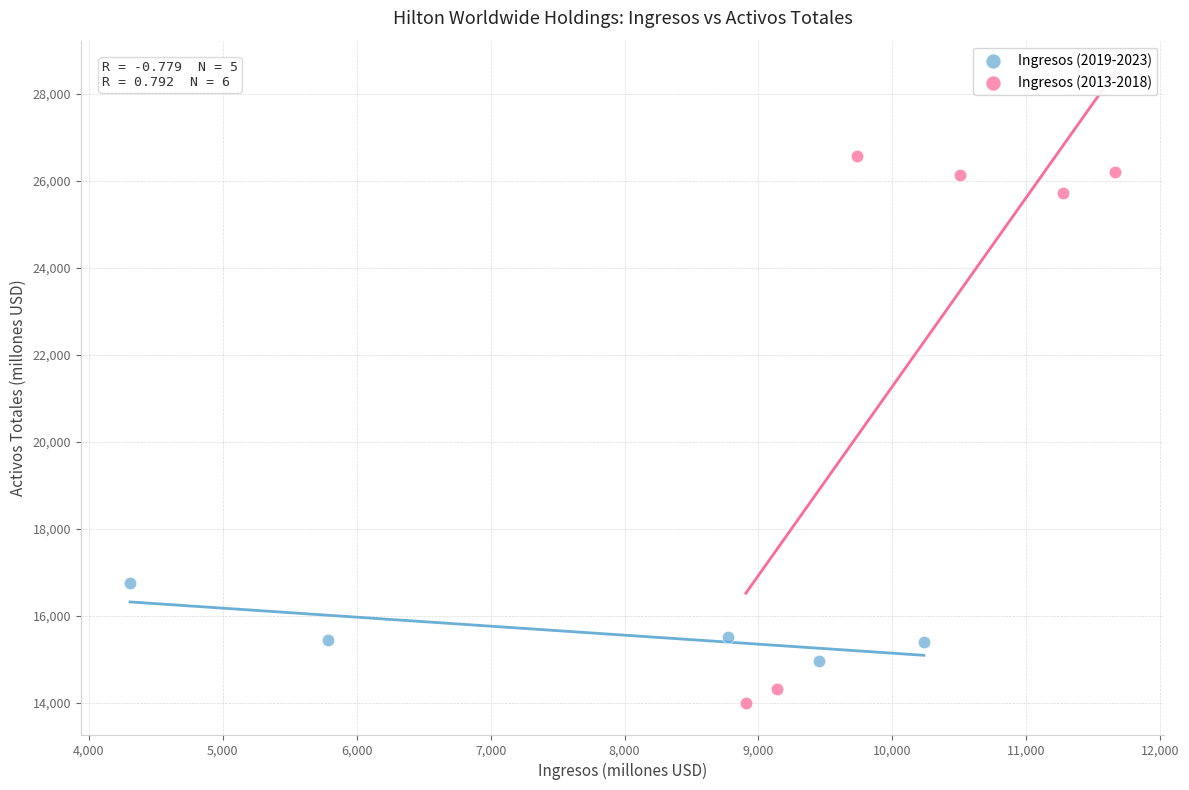

Which series contains the lowest Y value?

Ingresos (2013-2018)